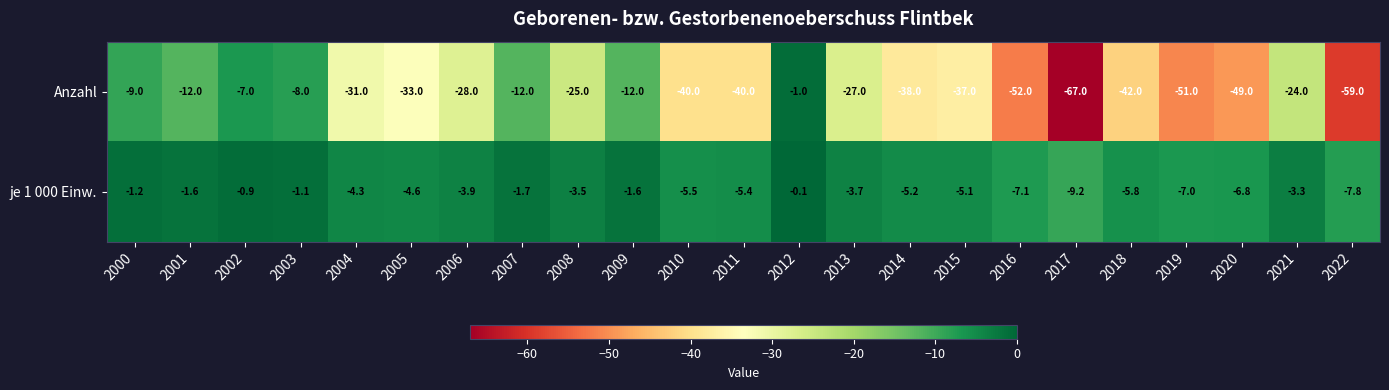

Between 2008 and 2022, which series saw the biggest shift?

Anzahl